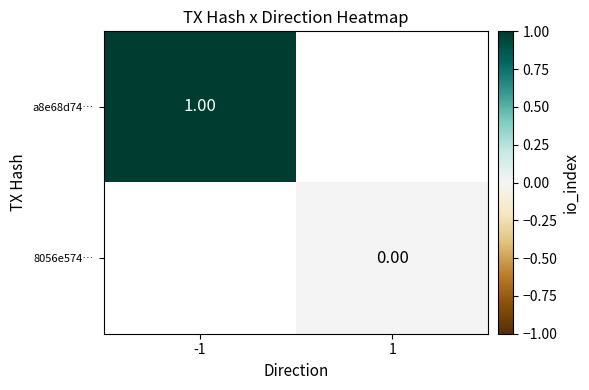

Is the value of 8056e574… at 1 greater than the value of a8e68d74… at 1?

No